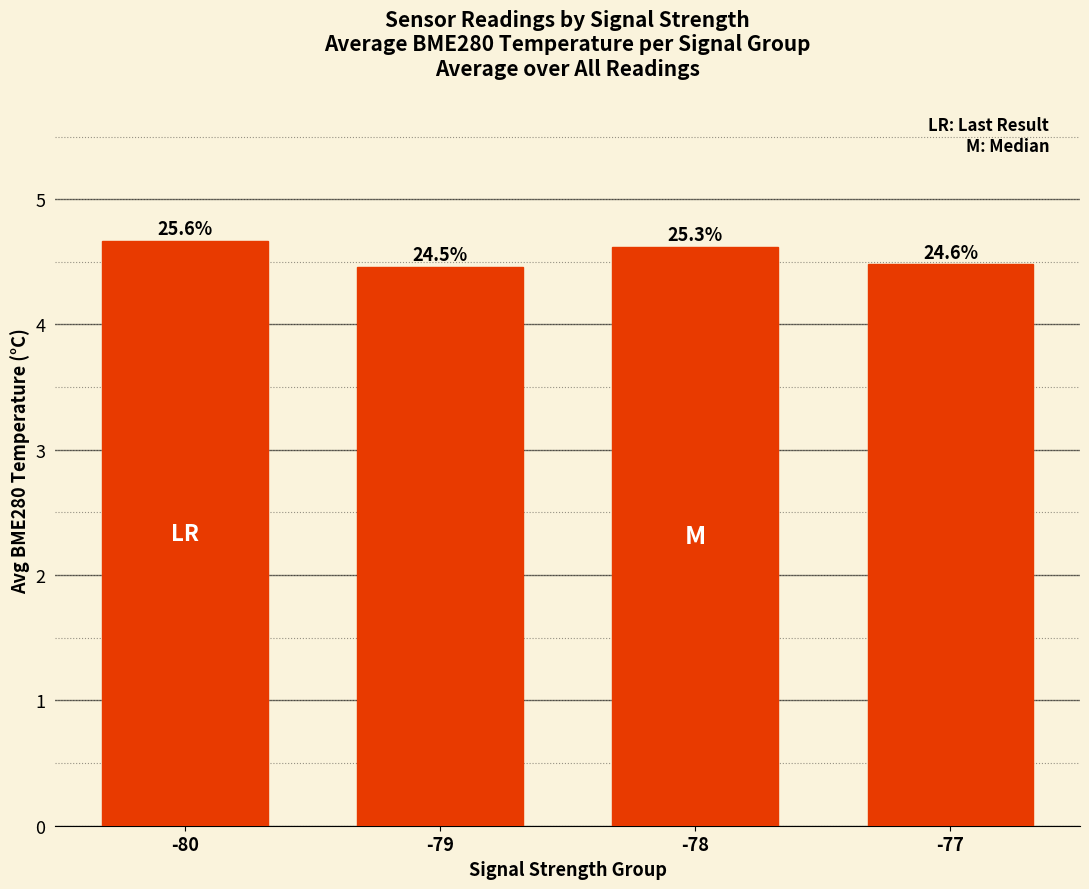

At which category does the chart reach its minimum across all series?

-79